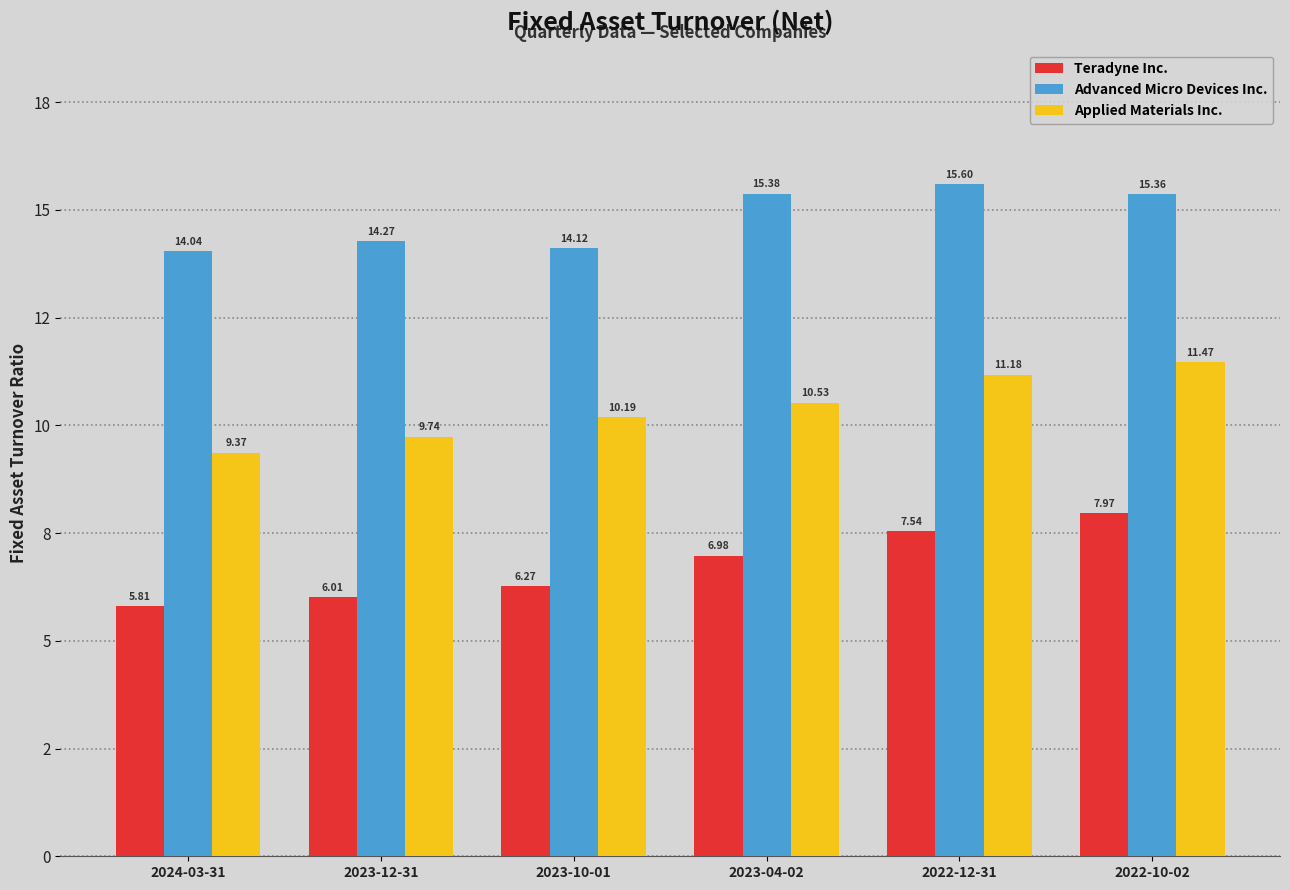

What is the smallest value displayed?

5.8